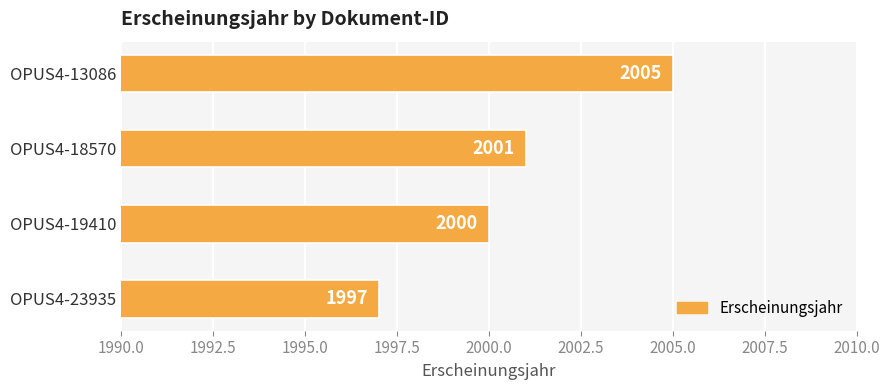

What is the maximum value shown in the chart?

2005